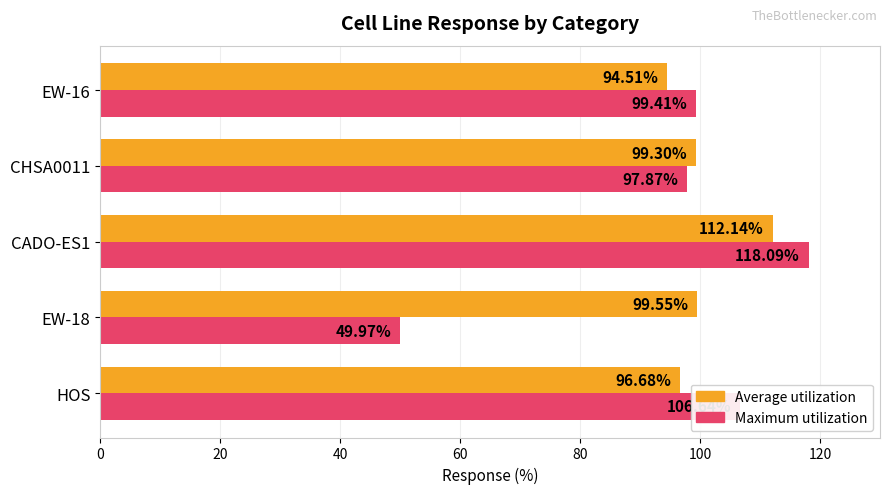

What is the total value across all series at HOS?

203.3